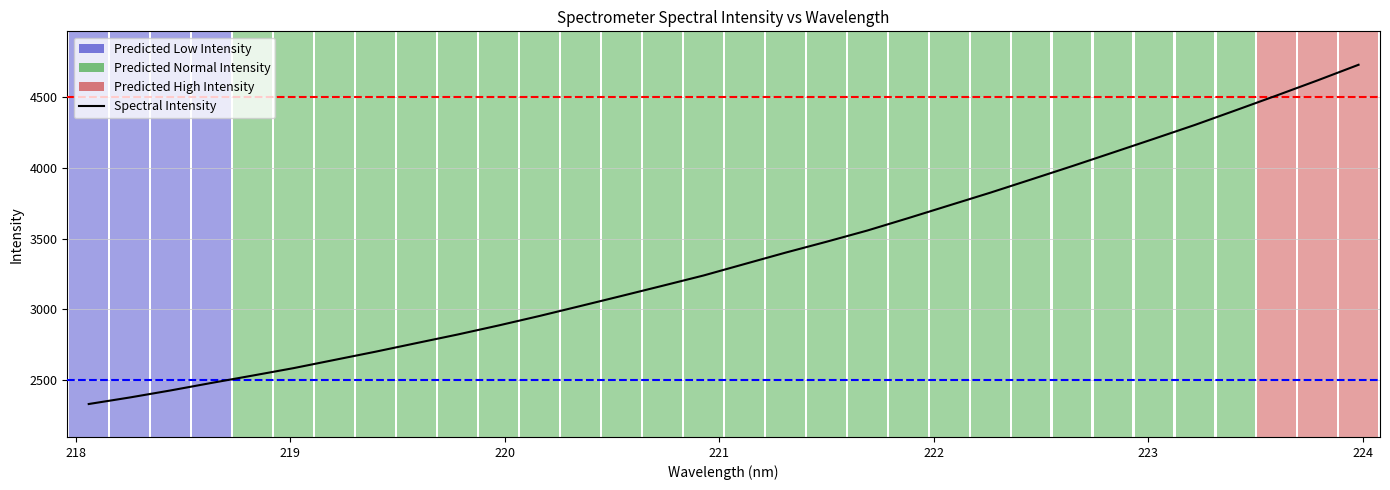

How many lines are shown in the chart?

1